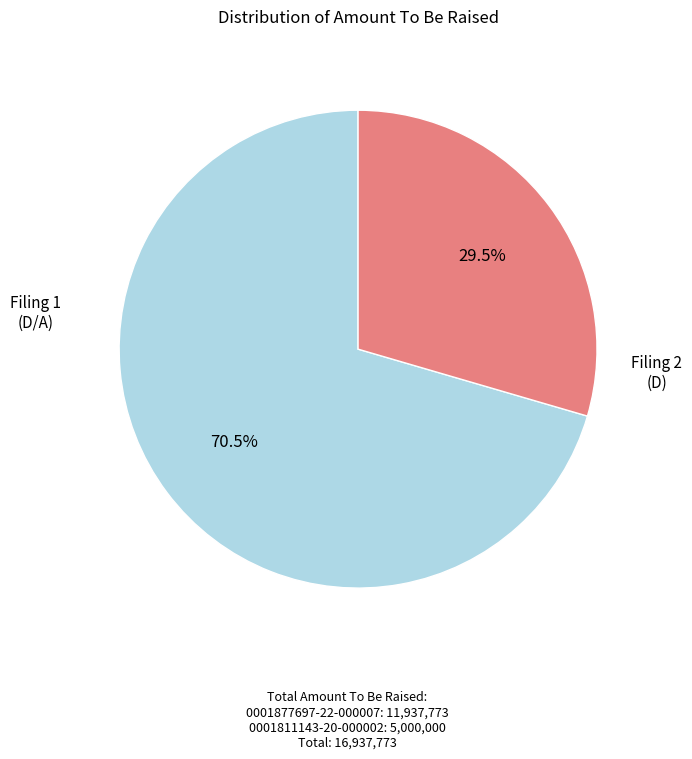

Is there any slice that represents more than half of the pie?

Yes